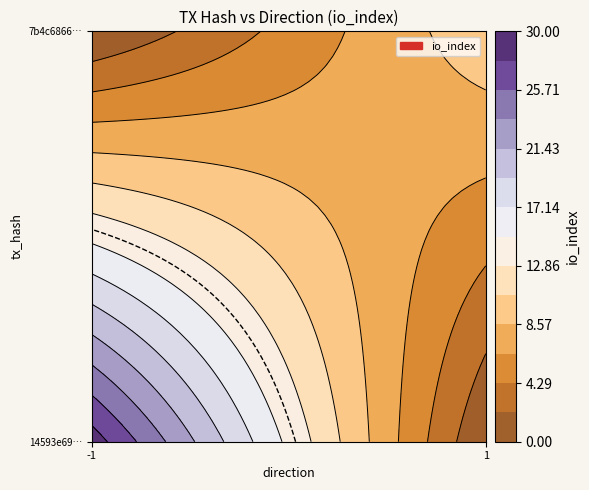

What is the difference between the 14593e69085dbcbd6881da2b02ecffdbee1372a values at direction and io_index?

30